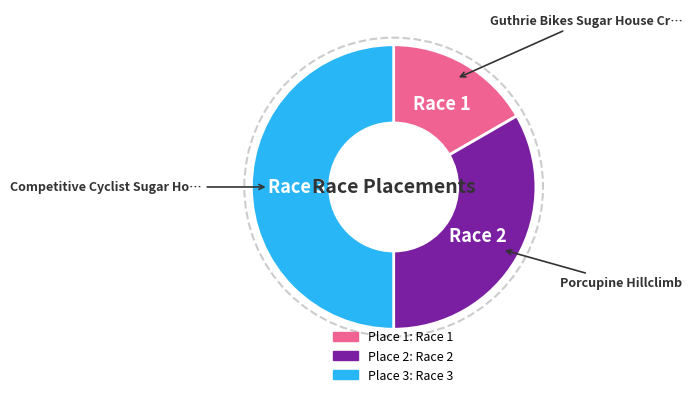

True or false: Race 2 accounts for 46% of the total.

False